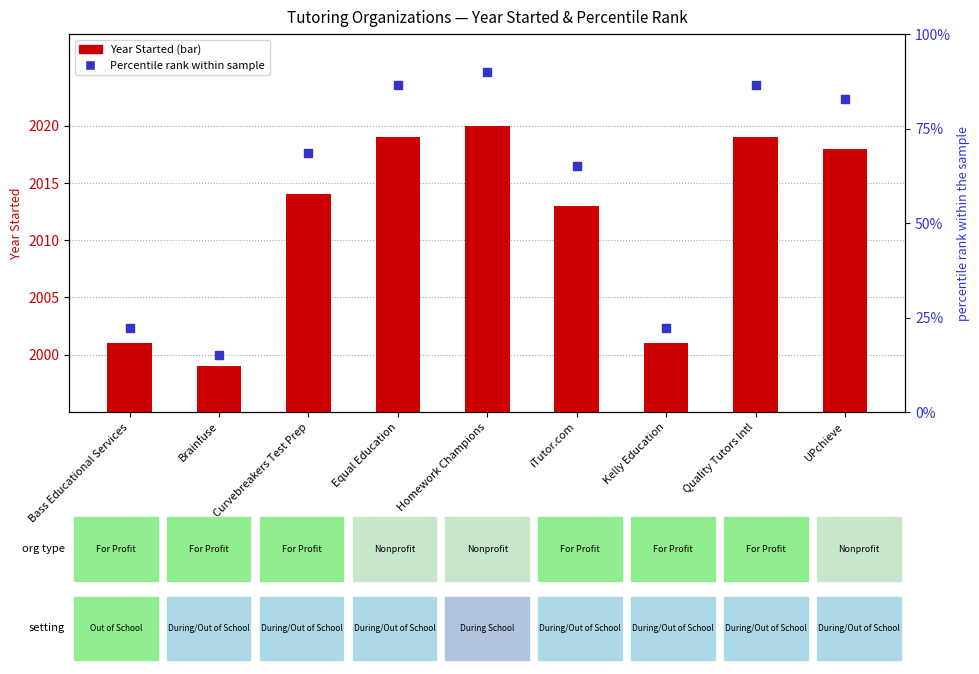

What are all the series names shown in the legend?

Year Started, Percentile rank within sample